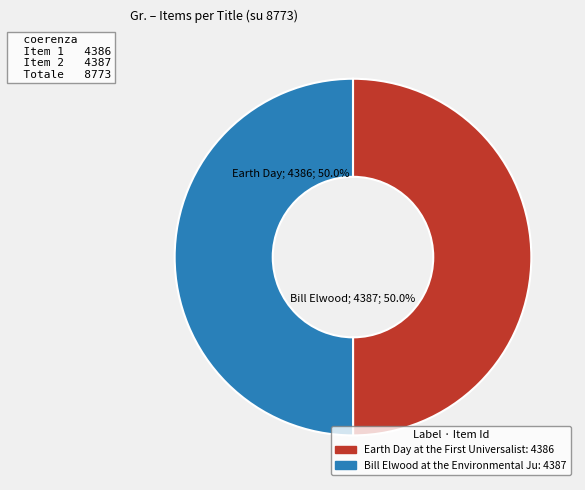

How many slices are in this pie chart?

2